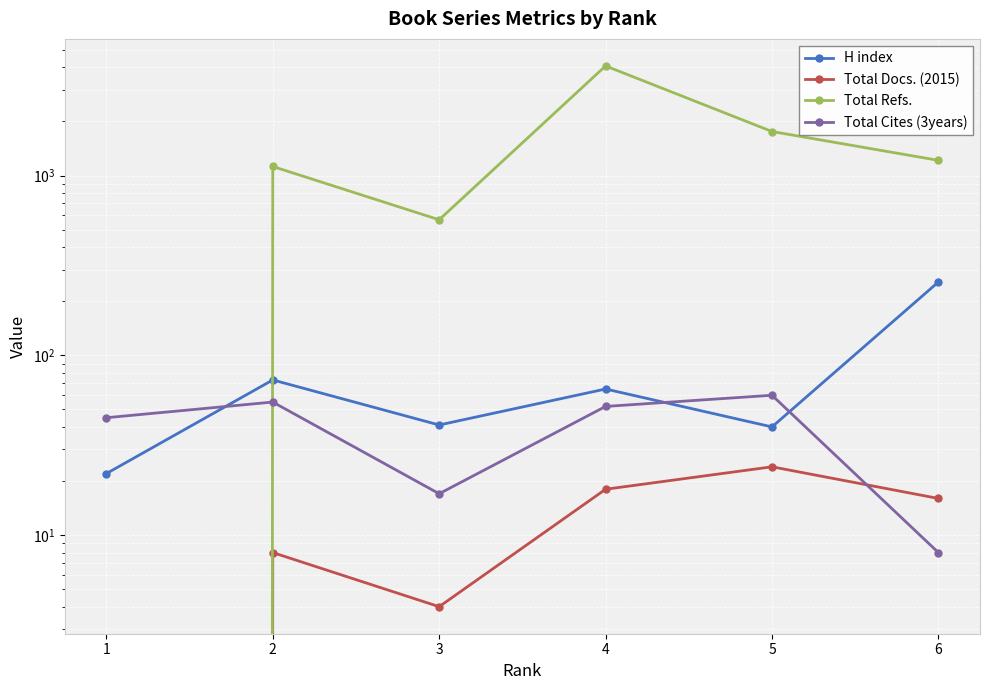

Reading left to right, transcribe all the data shown in this chart.

H index: 22	73	41	65	40	256
Total Docs. (2015): 0	8	4	18	24	16
Total Refs.: 0	1124	568	4075	1759	1216
Total Cites (3years): 45	55	17	52	60	8